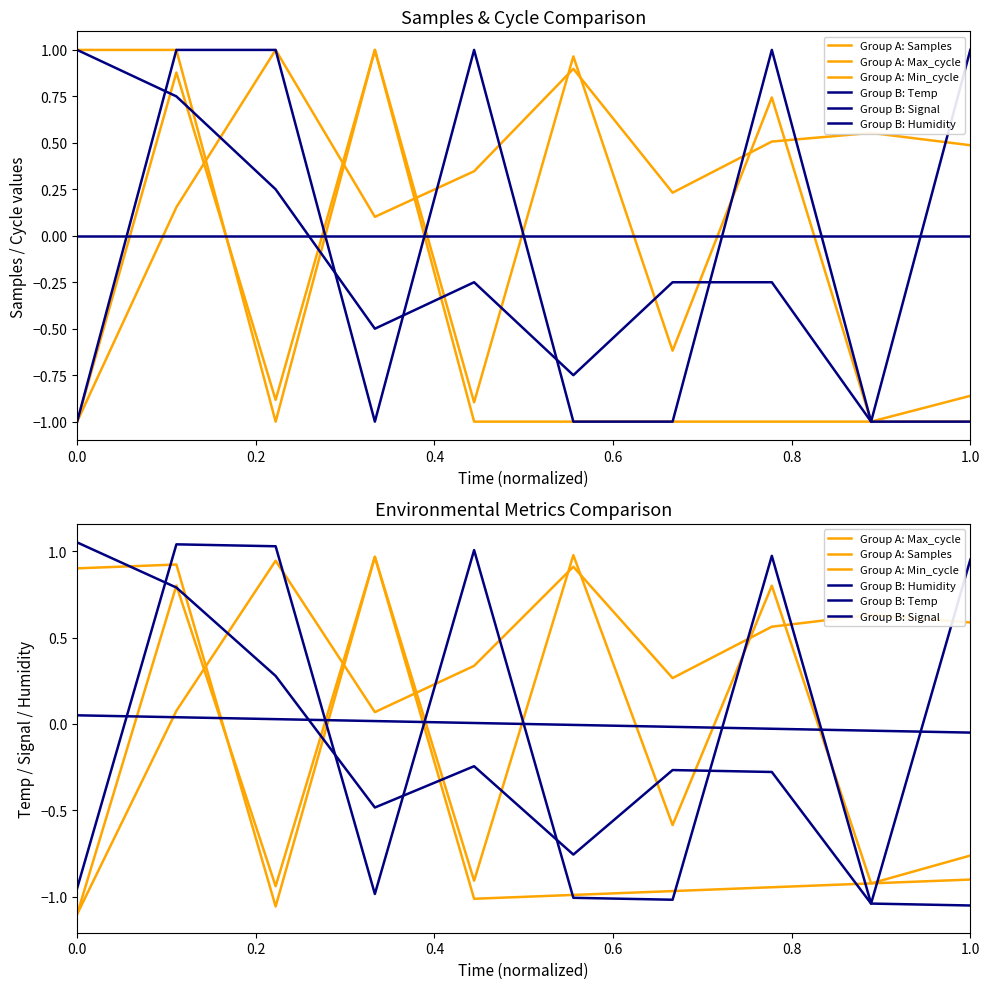

How many interior local peaks does the Group B: Signal series have?

3